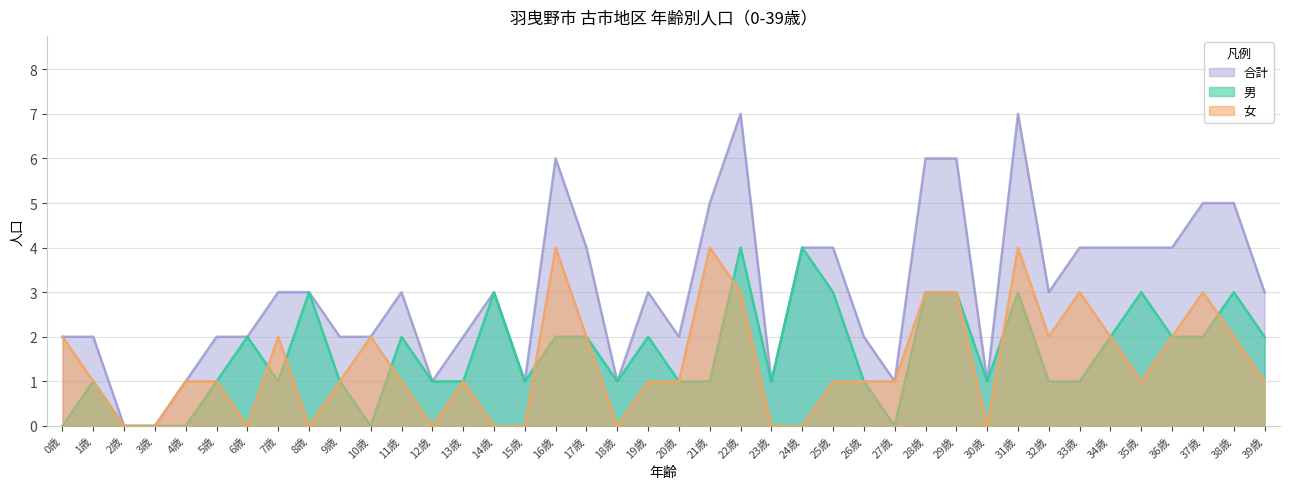

What is the sum of all 合計 values?

121